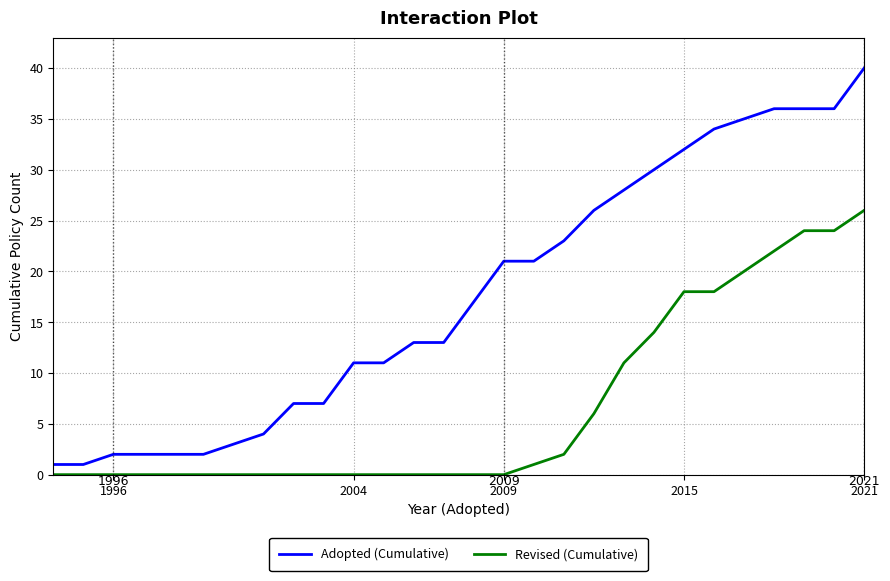

What is the maximum value for Revised (Cumulative)?

26